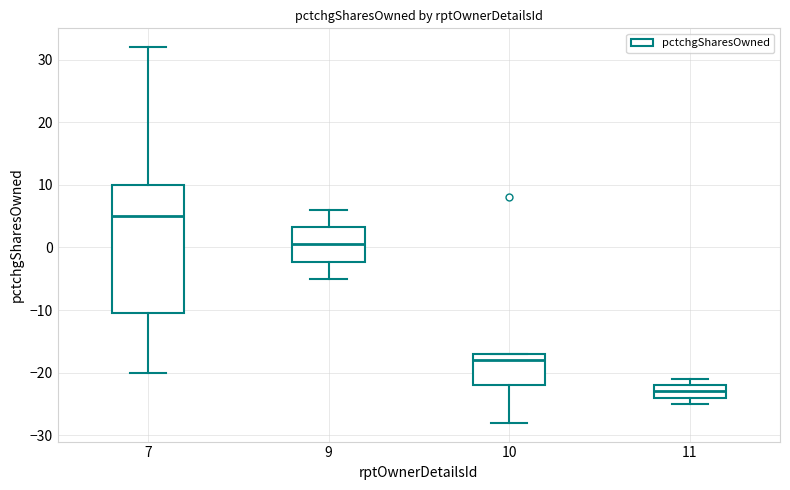

Which box's median line is the lowest?

11